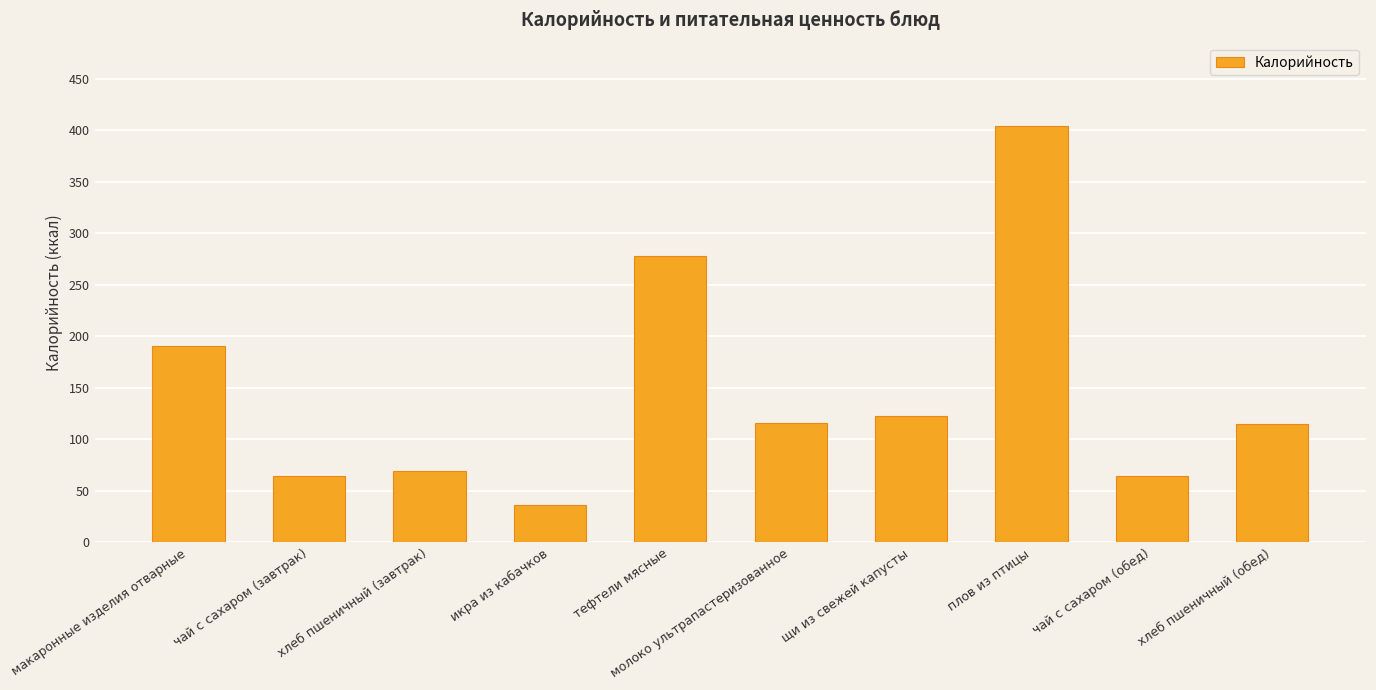

Where is the data nearest to the value 220?

макаронные изделия отварные